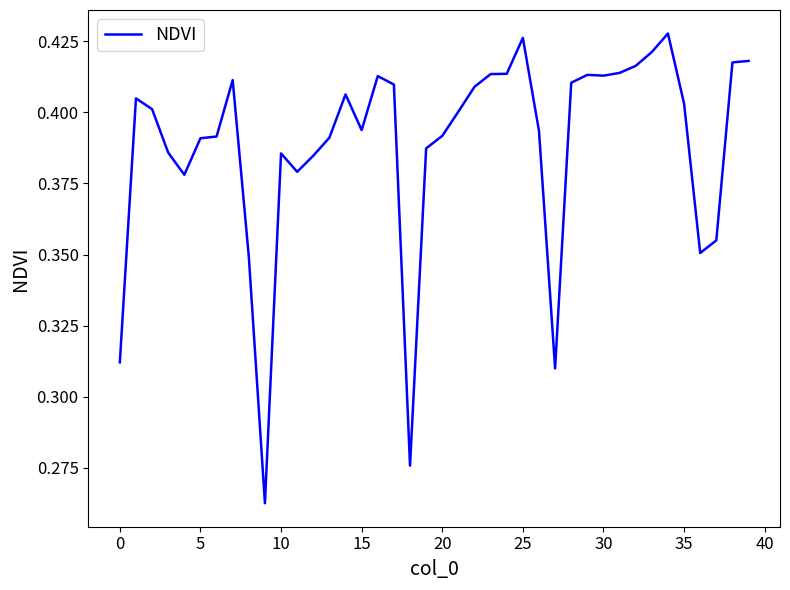

The chart shows a value of 0.6 at 30. True or false?

False